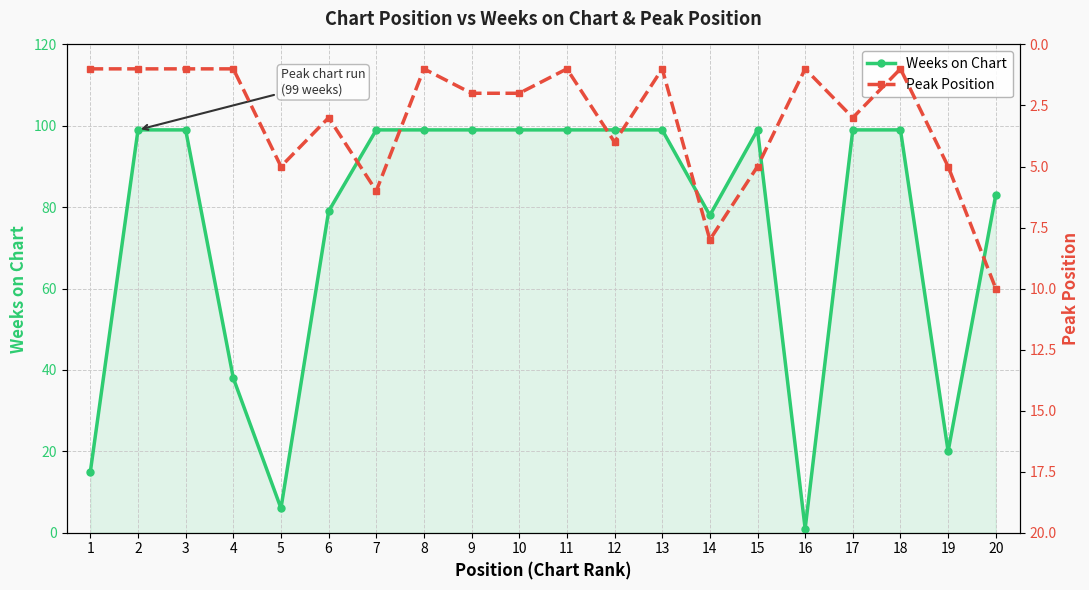

True or false: Weeks on Chart and Peak Position cross at least once.

False